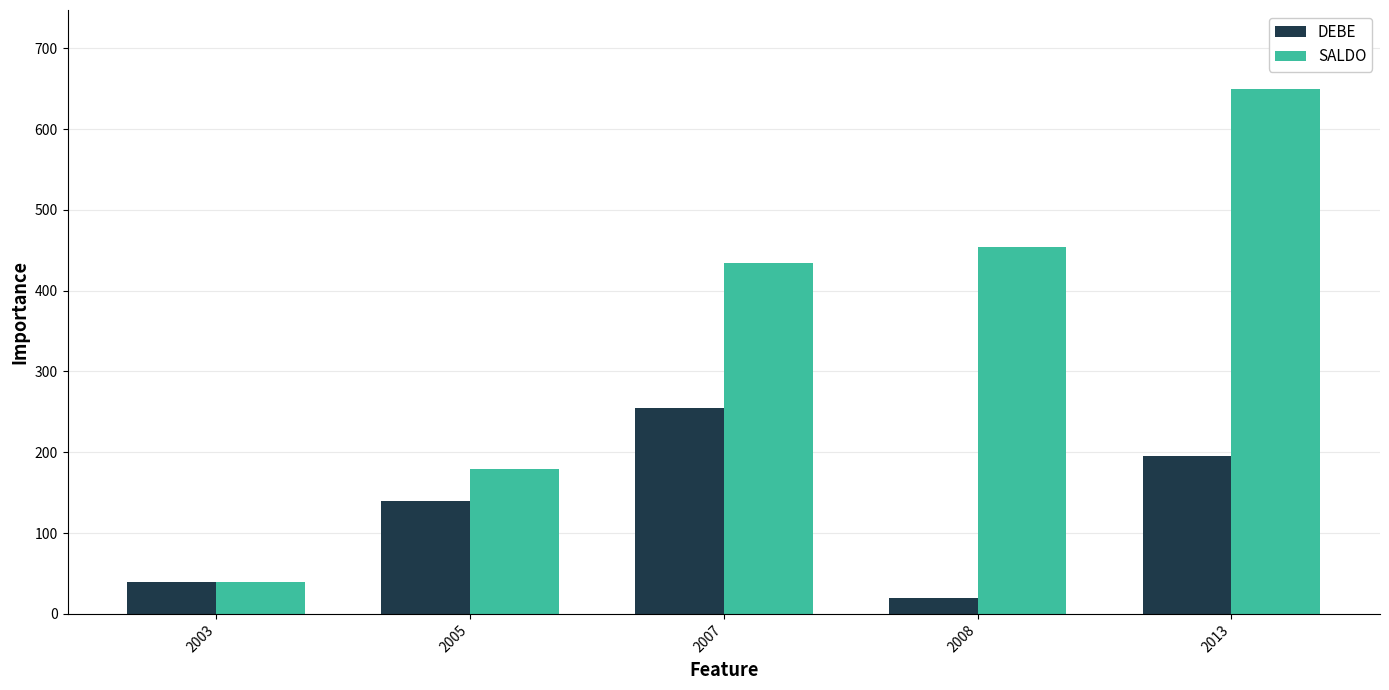

Which label corresponds to the smallest value in the chart?

2008